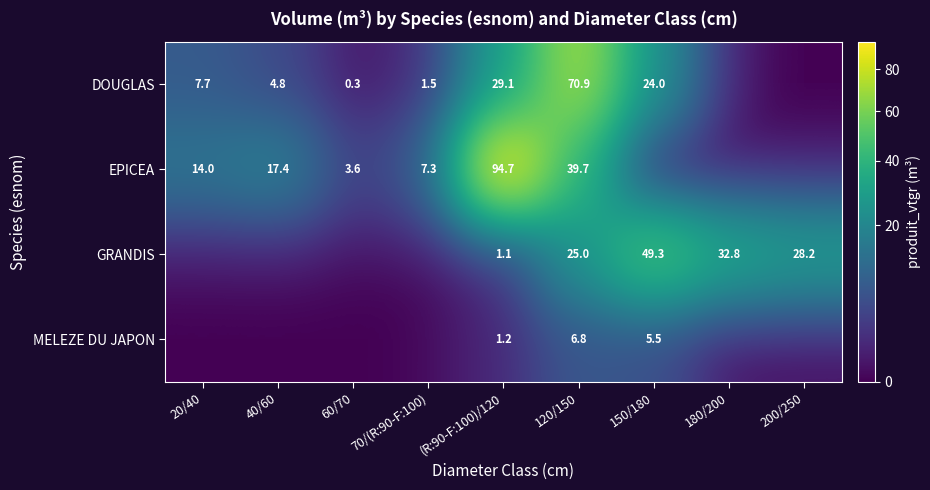

Is it true that MELEZE DU JAPON equals 1.8 at (R:90-F:100)/120?

False